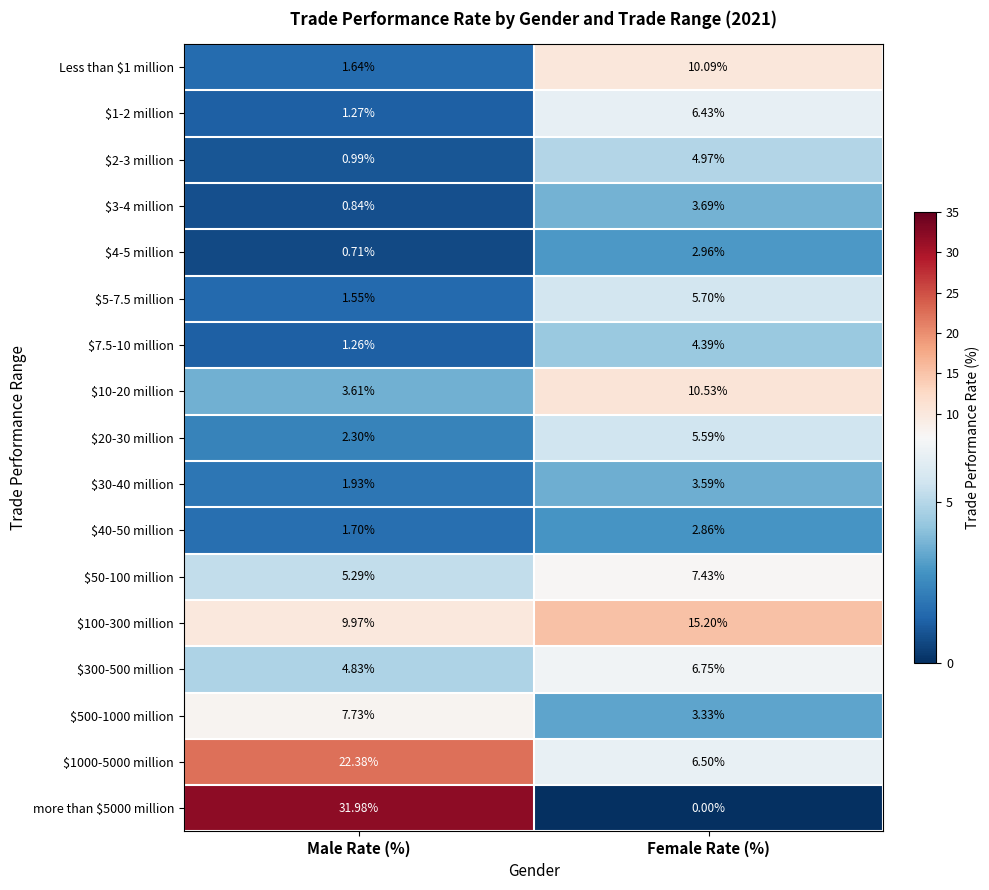

At which label does $5-7.5 million first exceed 5?

Female Rate (%)